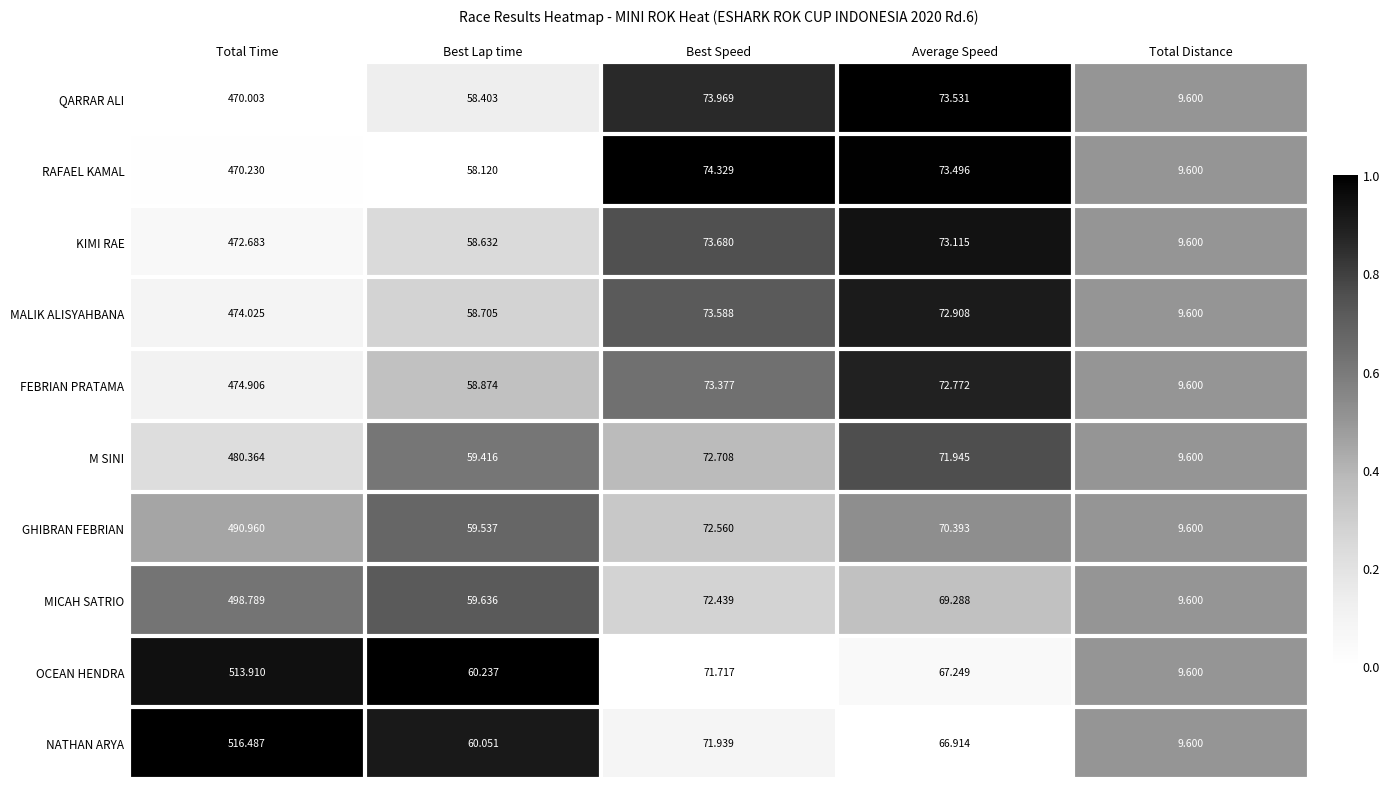

Which series has the largest range (max minus min)?

NATHAN ARYA